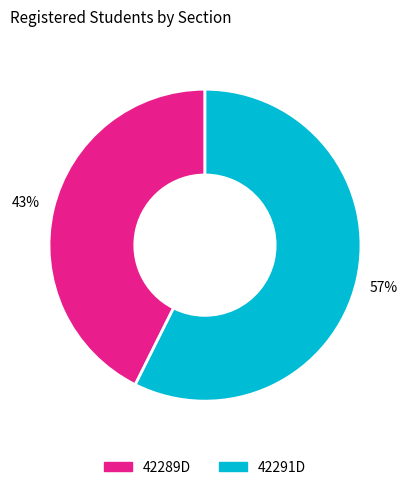

How many segments does this pie chart have?

2